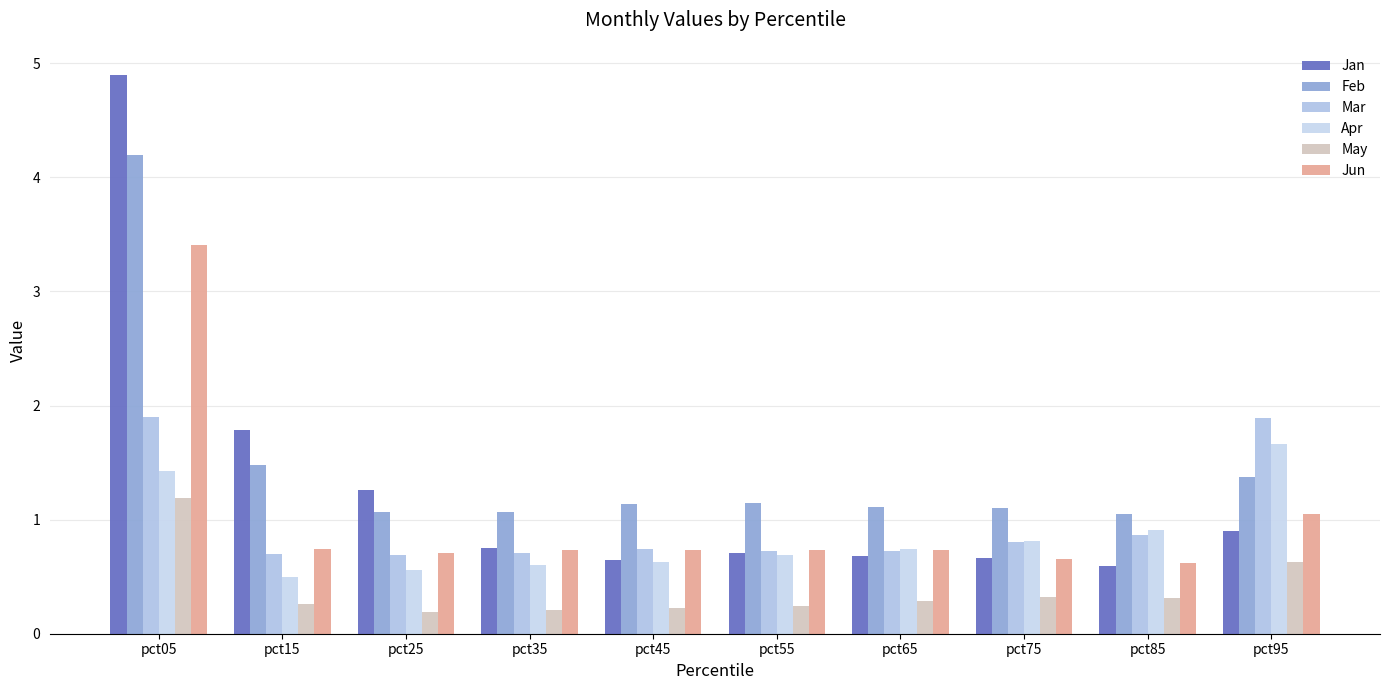

Is the value of Mar at pct05 greater than the value of May at pct75?

Yes